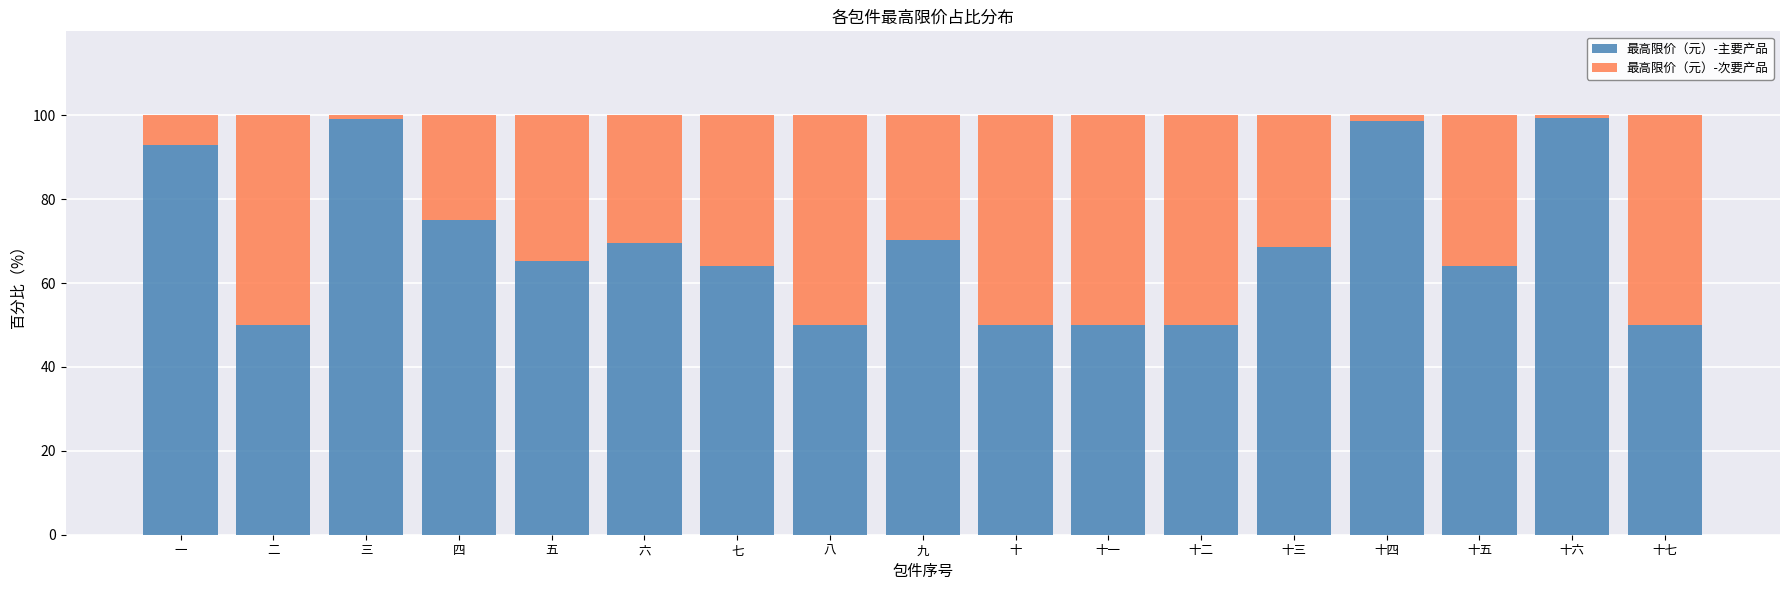

True or false: 最高限价（元）-主要产品 has a value of 68.7 at 十三.

True